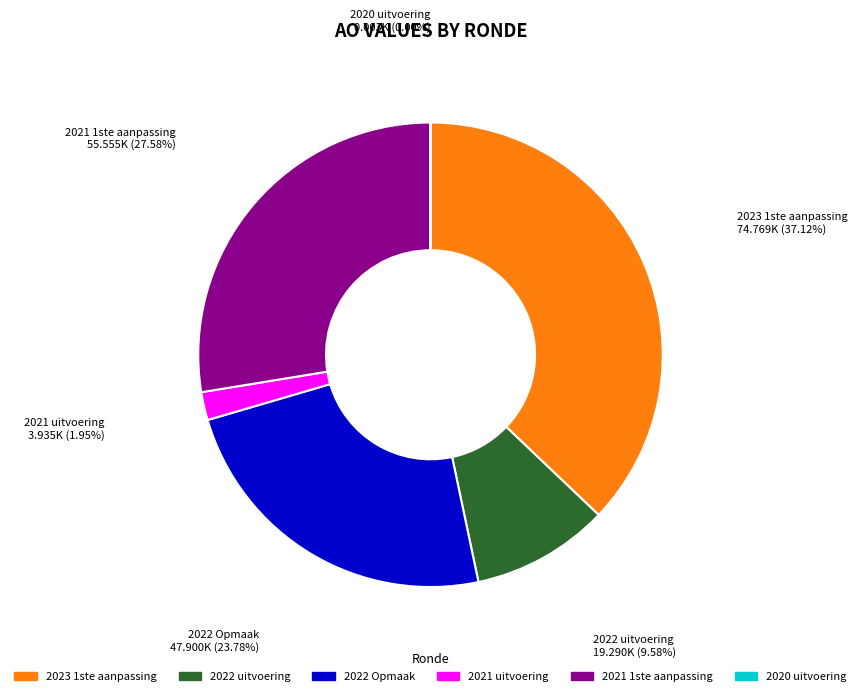

Which slice is the largest?

2023 1ste aanpassing